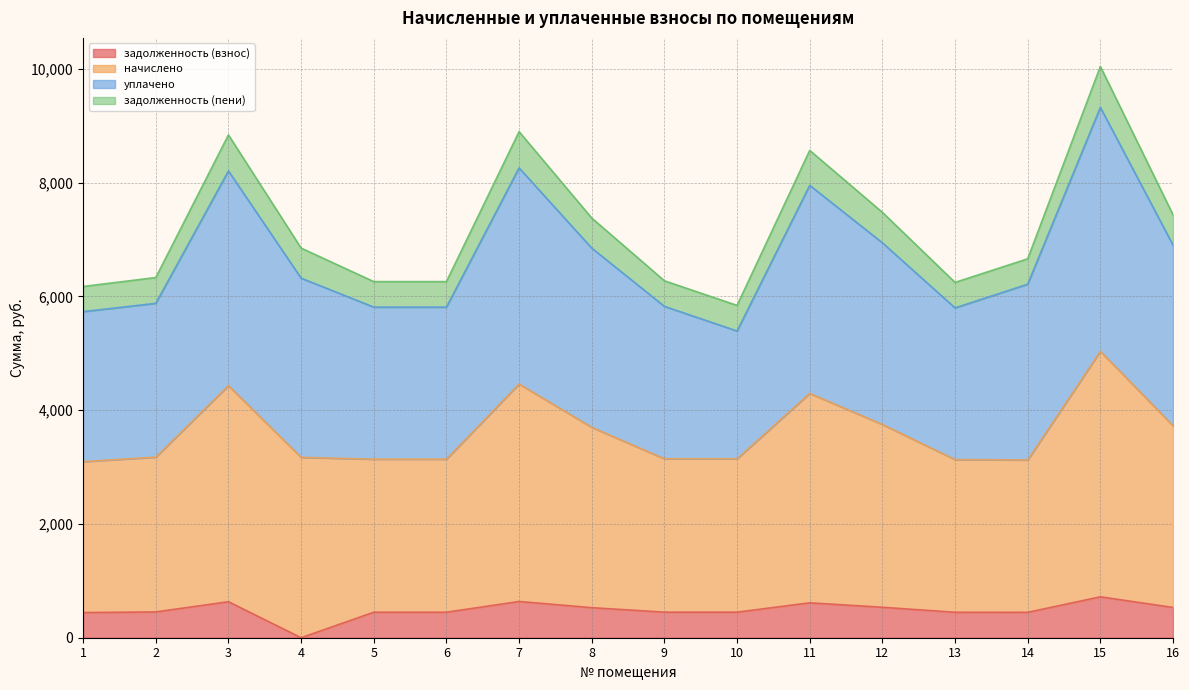

True or false: начислено and задолженность (взнос) intersect in this chart.

False